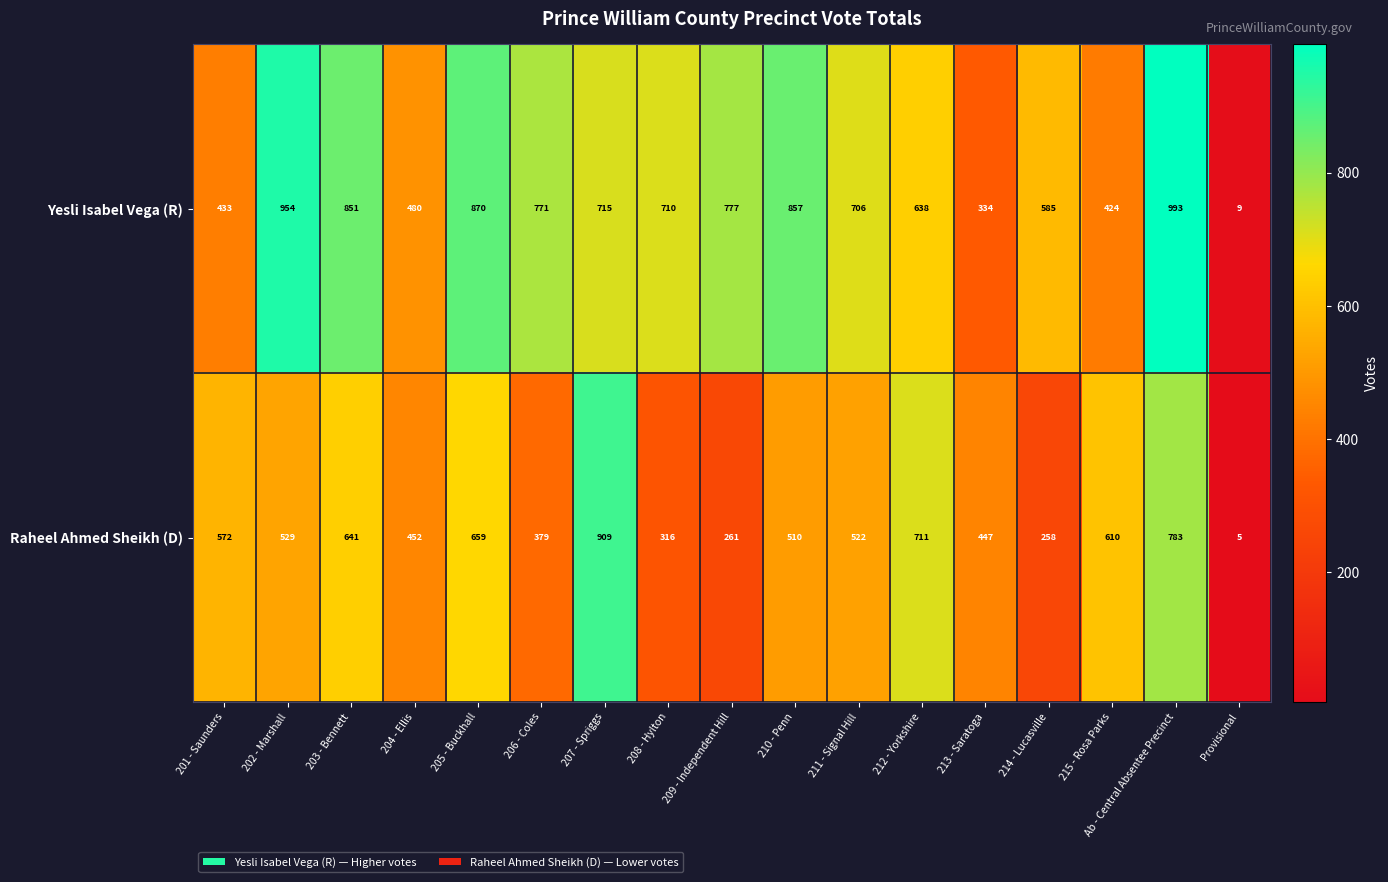

Rank the categories by Yesli Isabel Vega (R) value from lowest to highest.

Provisional, 213 - Saratoga, 215 - Rosa Parks, 201 - Saunders, 204 - Ellis, 214 - Lucasville, 212 - Yorkshire, 211 - Signal Hill, 208 - Hylton, 207 - Spriggs, 206 - Coles, 209 - Independent Hill, 203 - Bennett, 210 - Penn, 205 - Buckhall, 202 - Marshall, Ab - Central Absentee Precinct